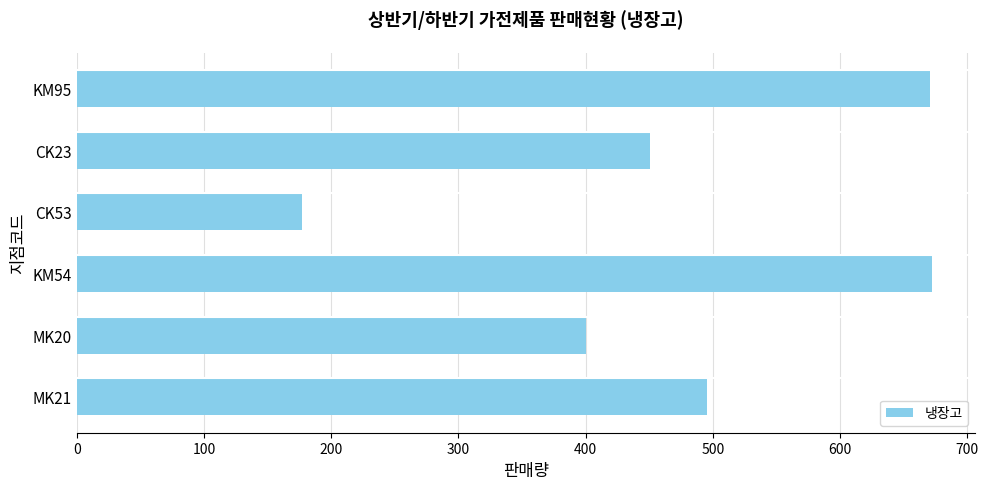

At which label is the value closest to 424?

MK20